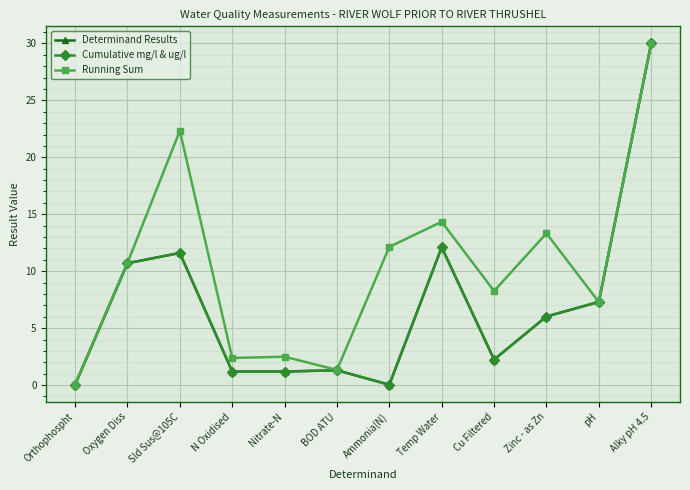

Is this an area chart (filled region under the line)?

No